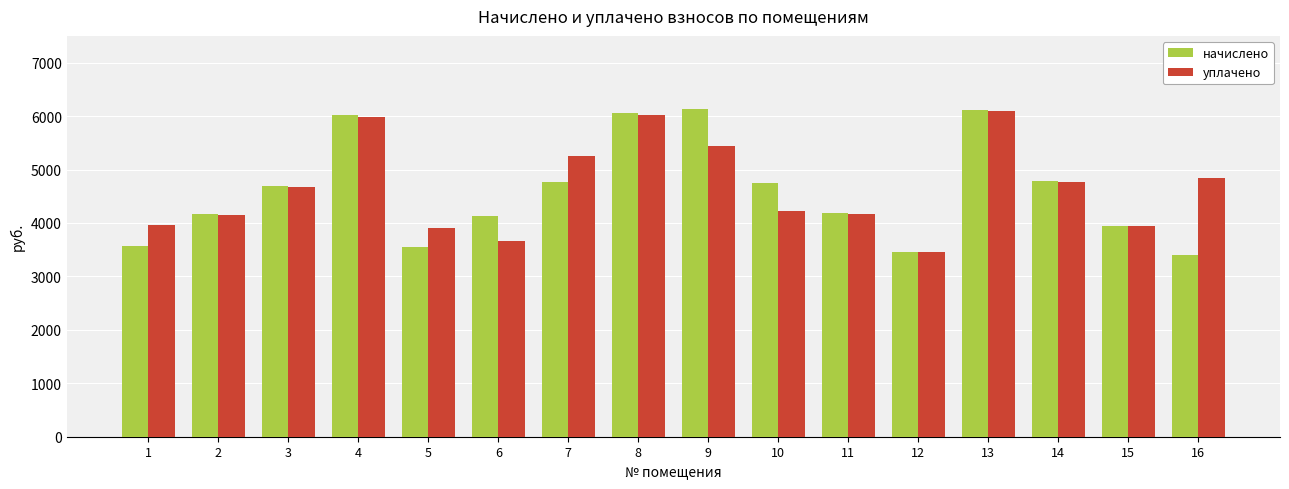

How many groups of bars are there?

16